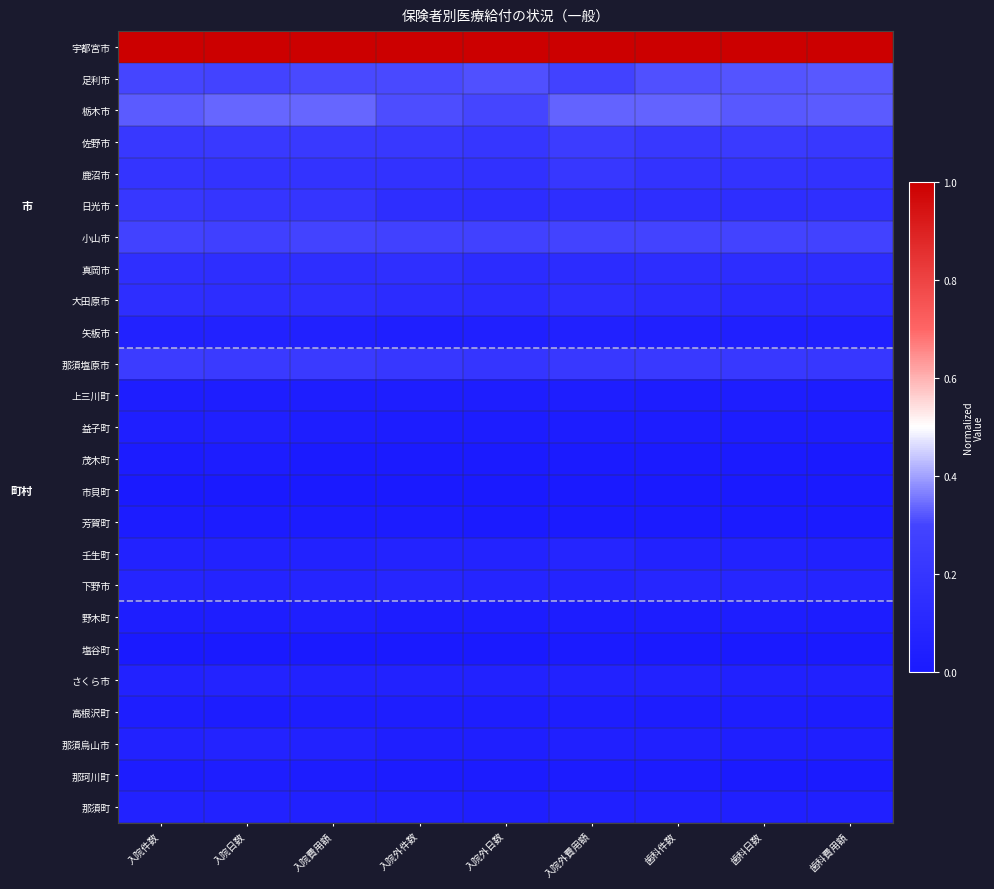

What is the difference between the highest and lowest values at 歯科件数?

1.0